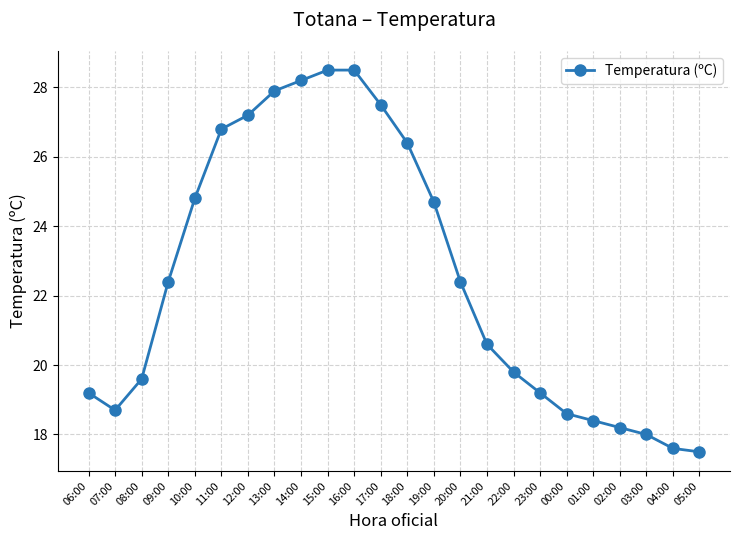

Reading left to right, what are all the values shown in this chart?

19.2	18.7	19.6	22.4	24.8	26.8	27.2	27.9	28.2	28.5	28.5	27.5	26.4	24.7	22.4	20.6	19.8	19.2	18.6	18.4	18.2	18.0	17.6	17.5